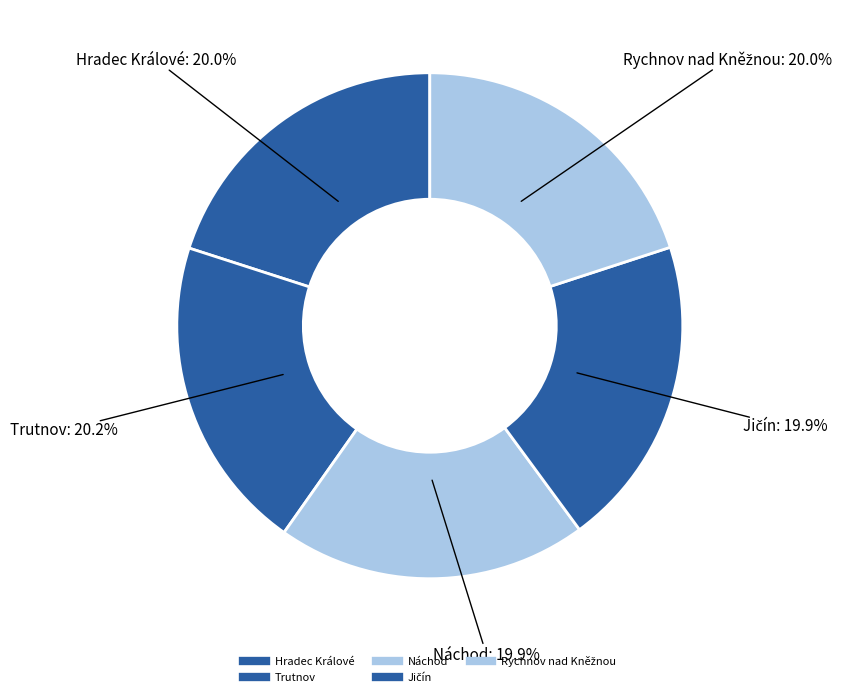

How many segments does this pie chart have?

5